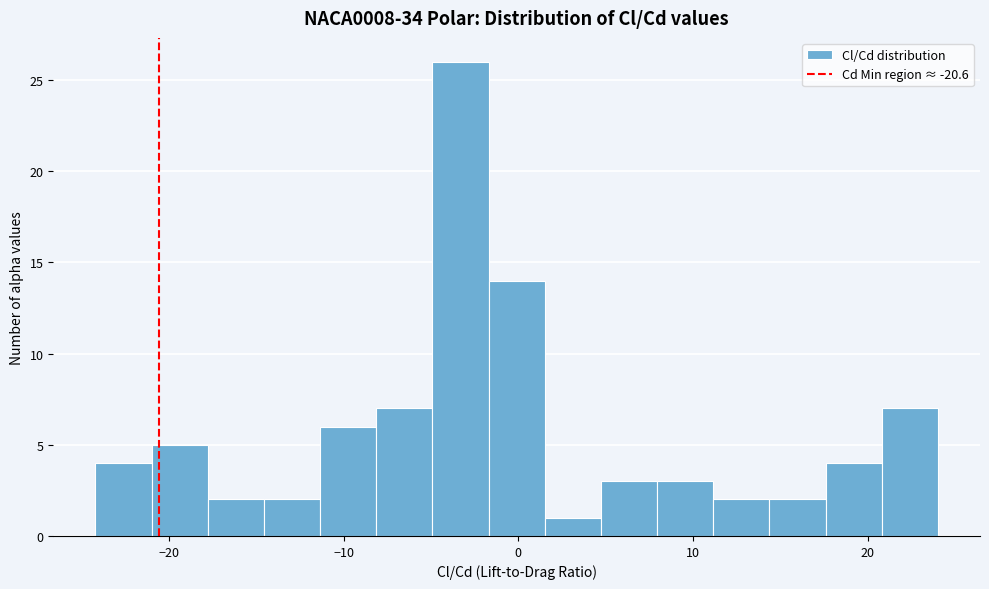

Read against the x-axis, roughly where is the centre of the tallest bar?

-3